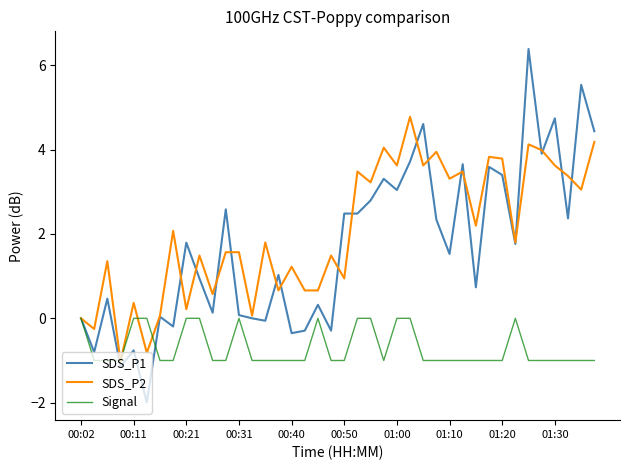

What is the maximum value shown in the chart?

6.4